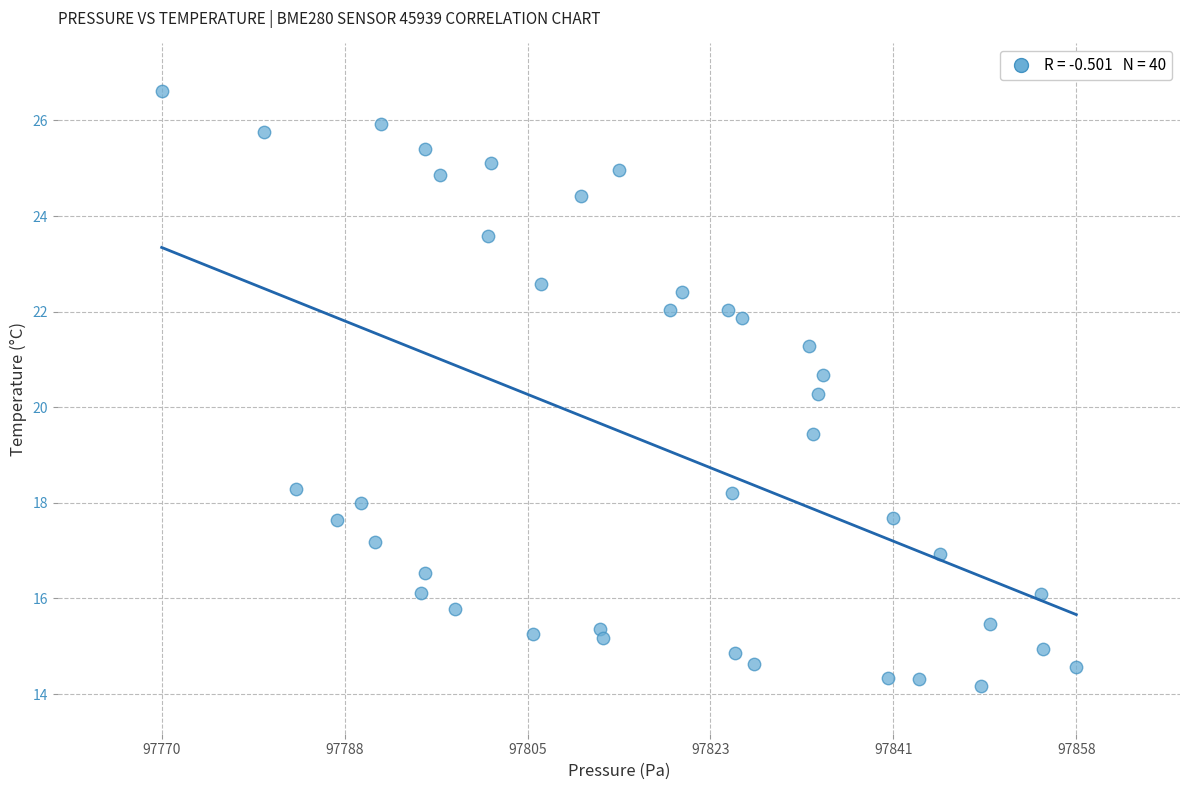

What Y value in the scatter plot is closest to 20?

20.3